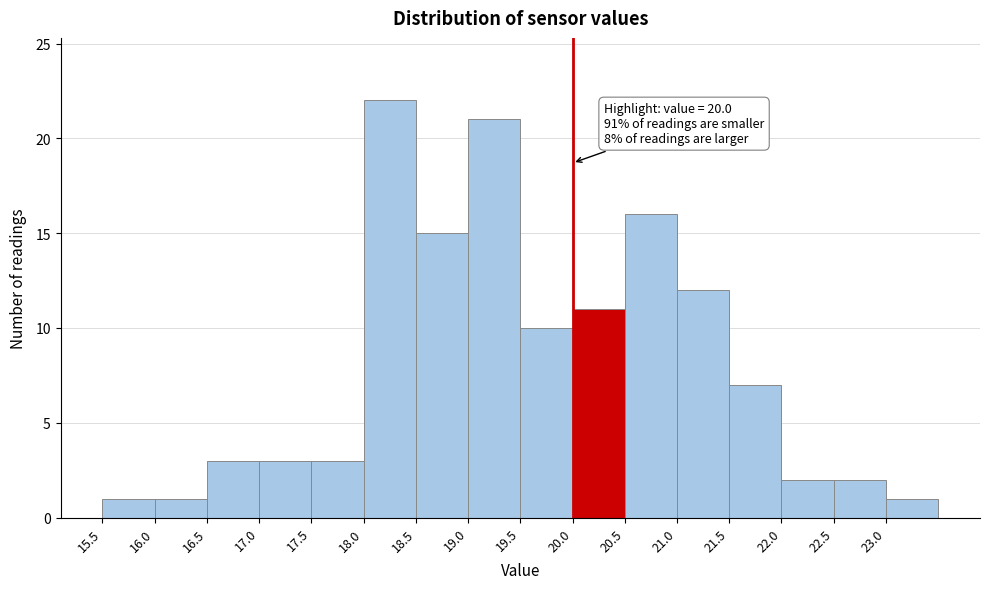

Which range on the x-axis has the tallest bar?

18.0 to 18.5